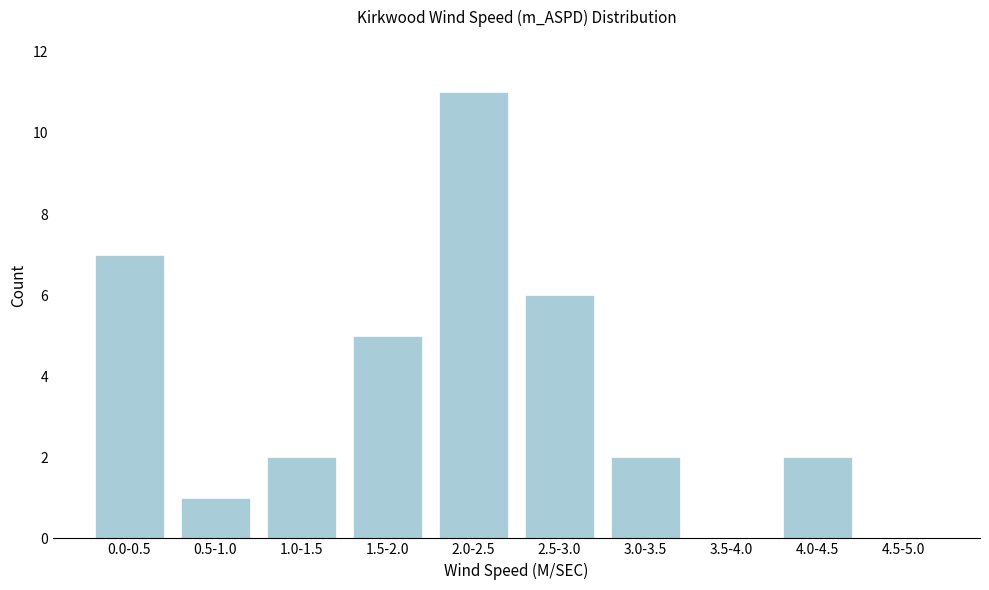

Reading left to right, list all the values displayed in this chart.

0.0-0.5=7	0.5-1.0=1	1.0-1.5=2	1.5-2.0=5	2.0-2.5=11	2.5-3.0=6	3.0-3.5=2	3.5-4.0=0	4.0-4.5=2	4.5-5.0=0